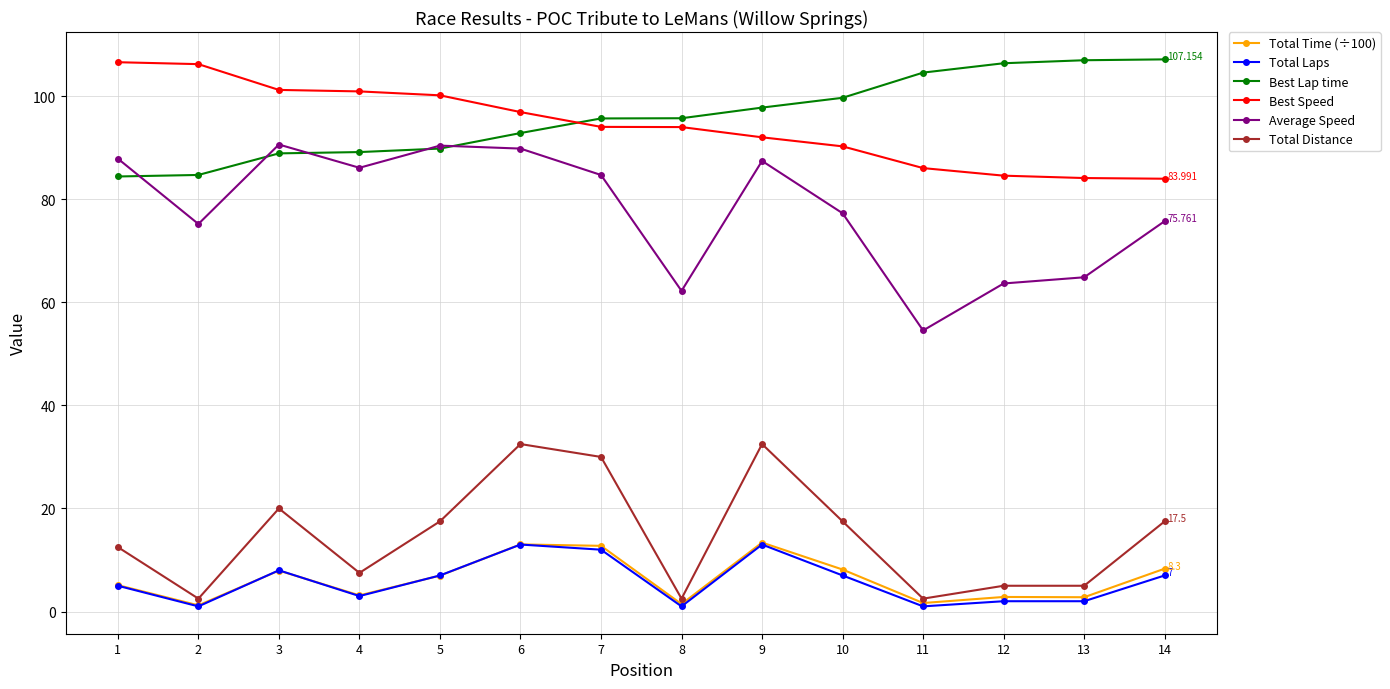

True or false: Total Laps has more than 2 interior local peaks.

True